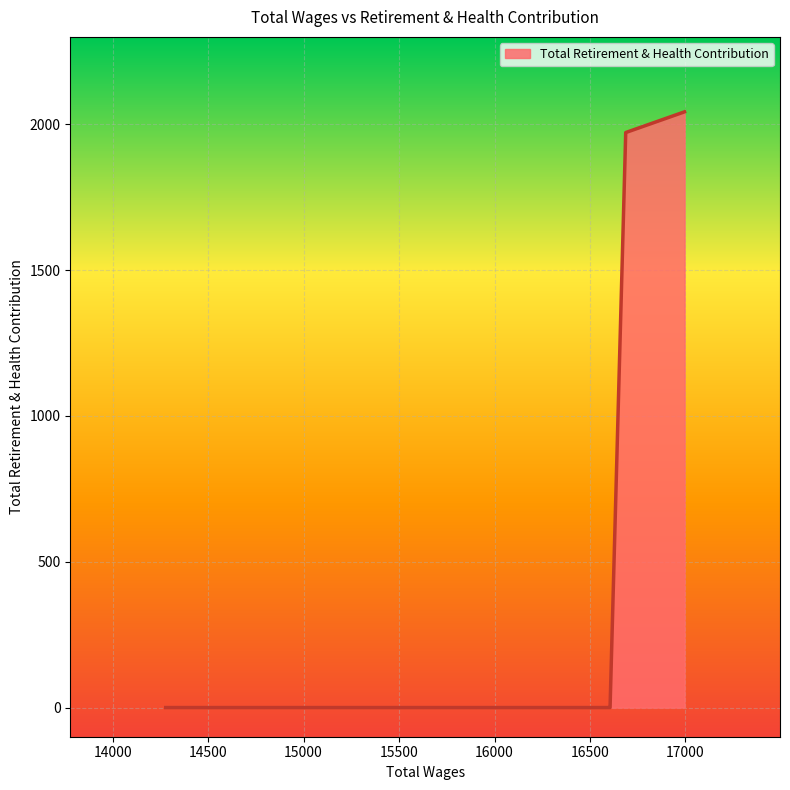

What is the difference between the second highest and minimum values?

1972